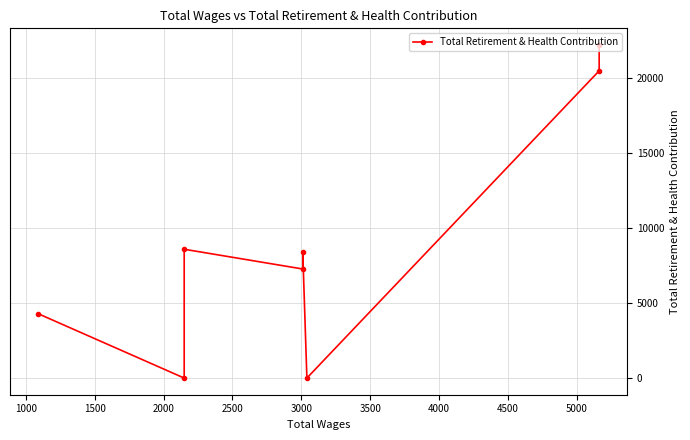

The chart shows a value of 2332 at 3000. True or false?

False